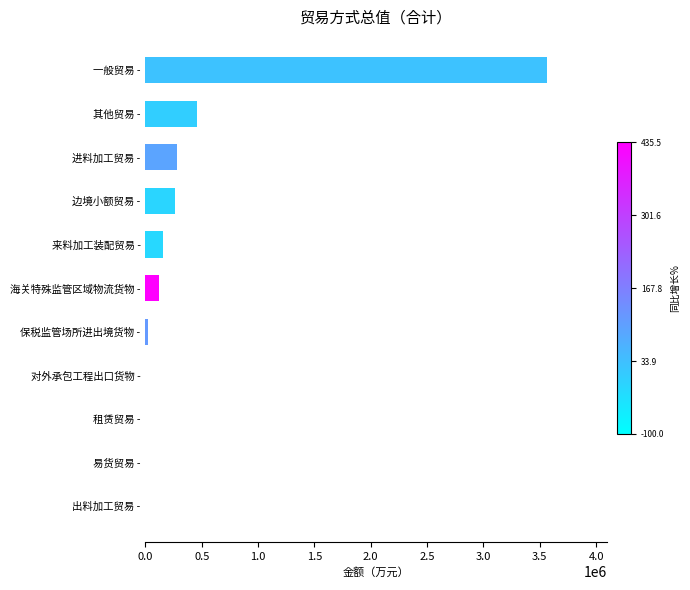

What is the sum of all values?

4863714